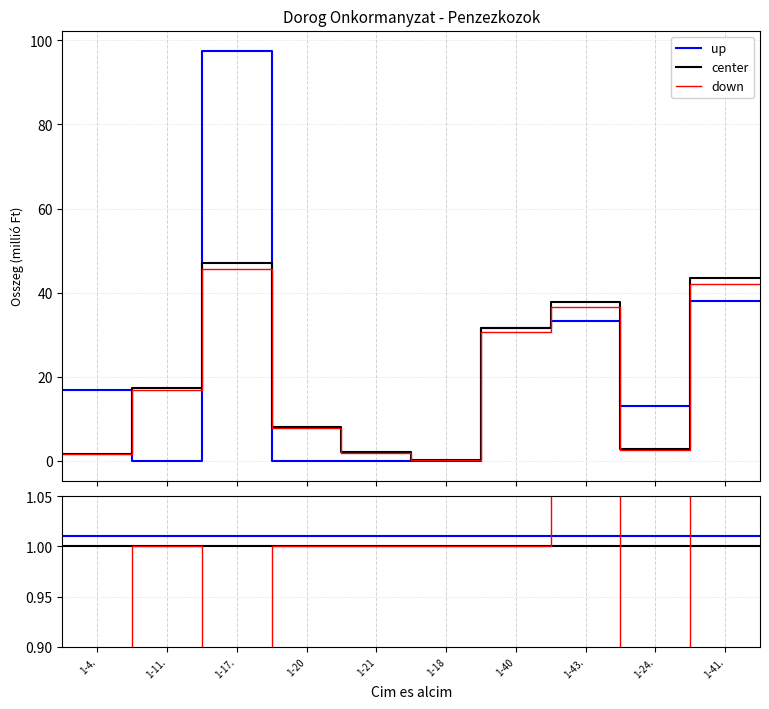

At 1-4., list the series in order from largest to smallest.

up, center, down